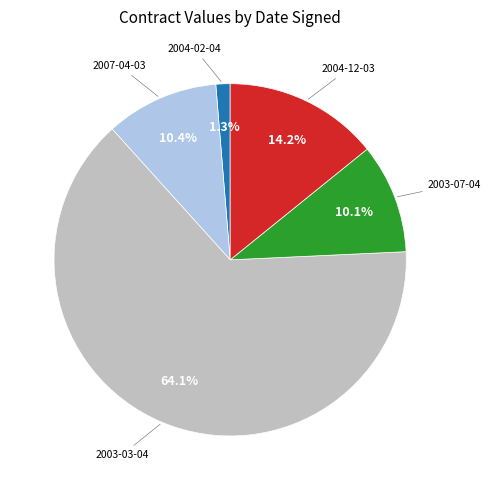

Is there any slice that represents more than half of the pie?

Yes